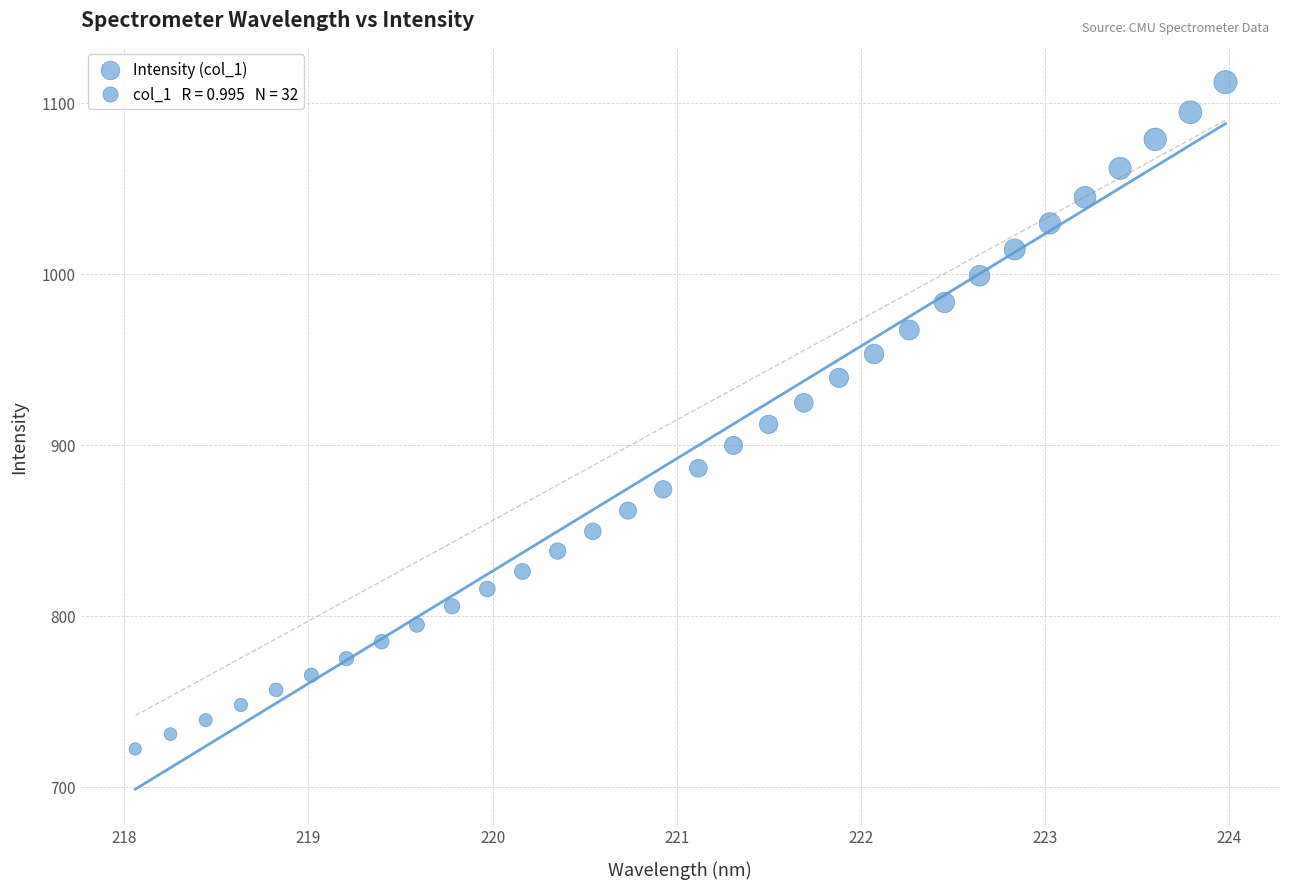

What is the range of X values (max minus min)?

5.9